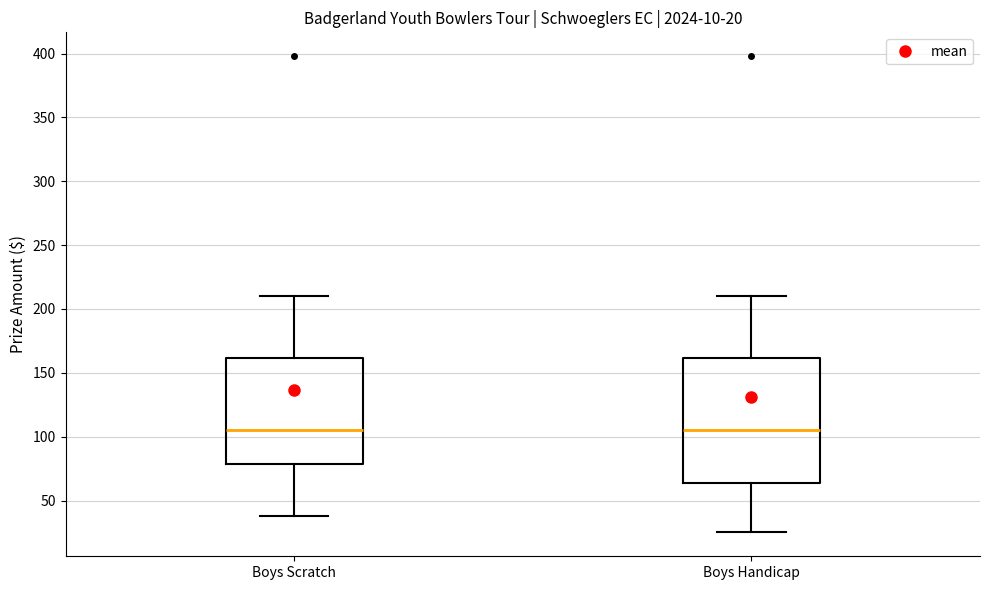

Comparing the boxes themselves (not the whiskers), which one is the tallest?

Boys Handicap